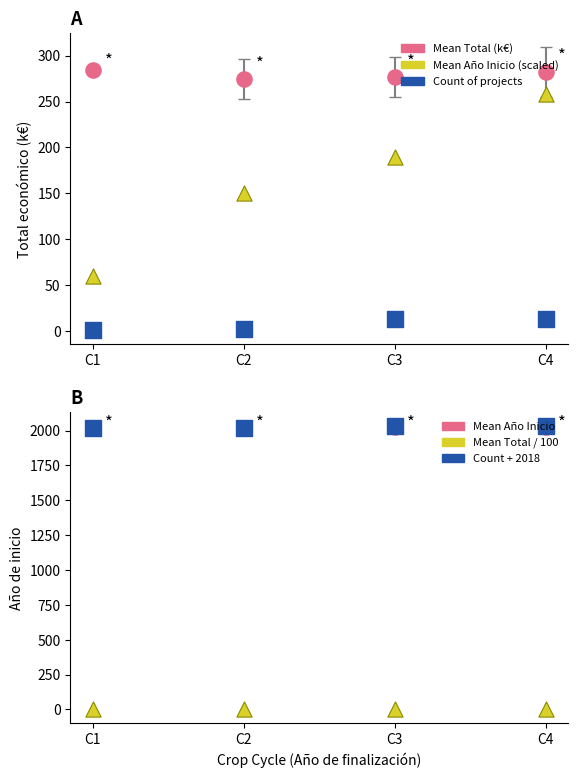

Which series has the largest total across all categories?

Count + 2018